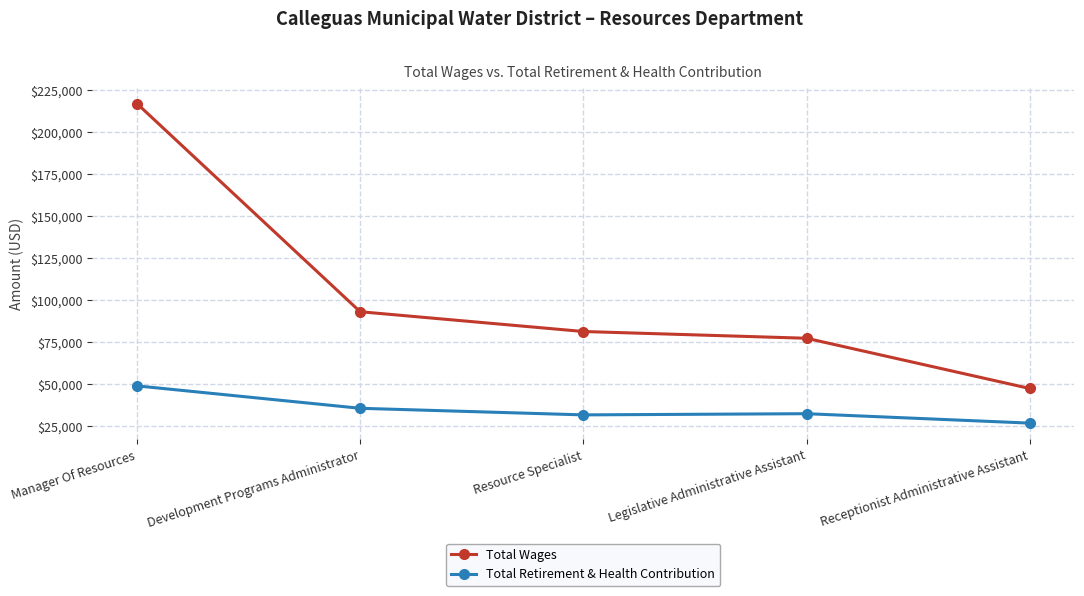

Rank the series by their maximum value, from highest to lowest.

Total Wages, Total Retirement & Health Contribution